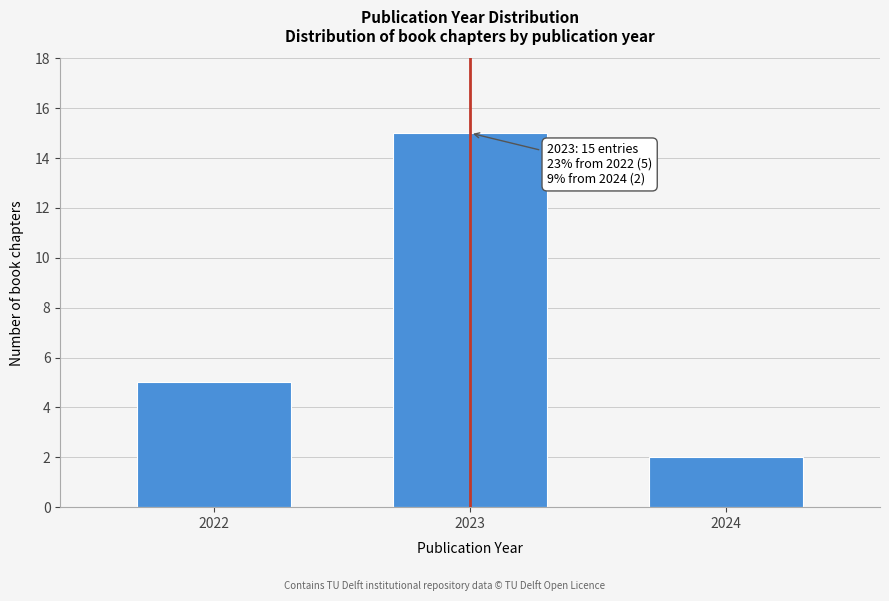

Reading left to right, transcribe all the data shown in this chart.

5	15	2